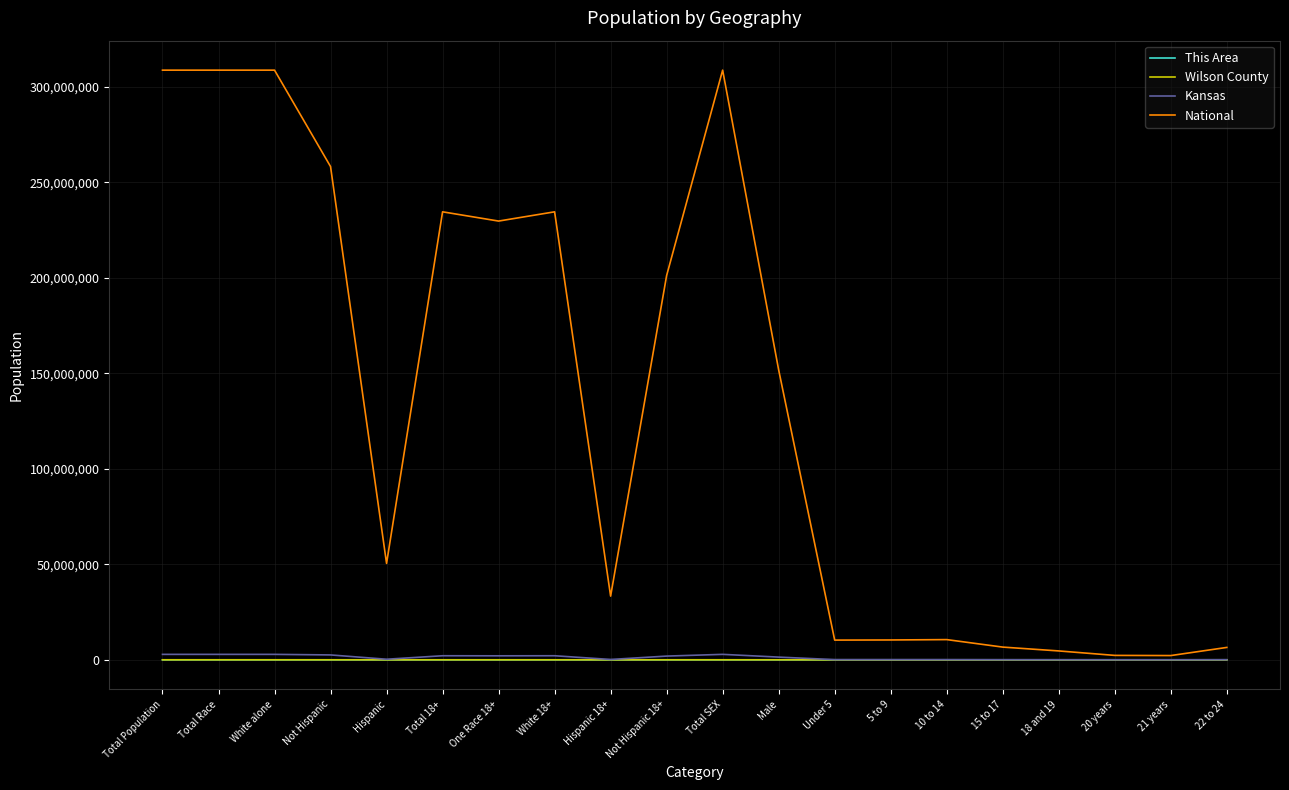

Does the chart have visible grid lines?

Yes